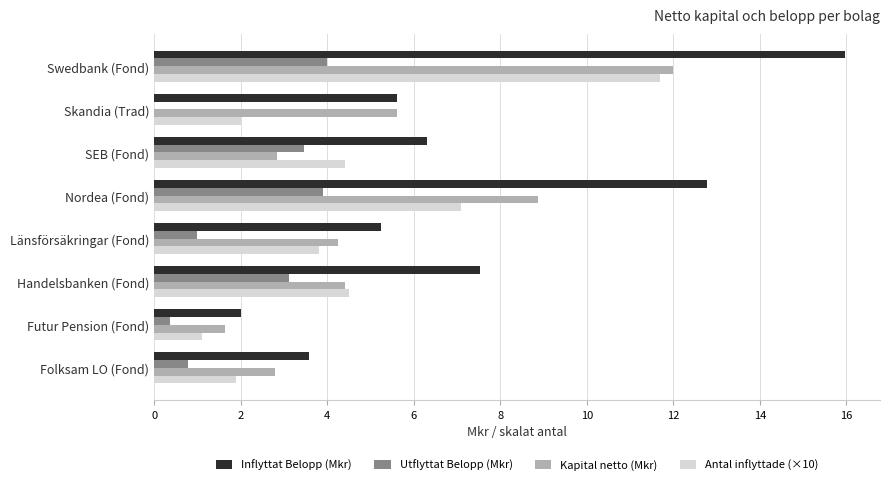

What is the average value of the Inflyttat Belopp (Mkr) series?

7.4